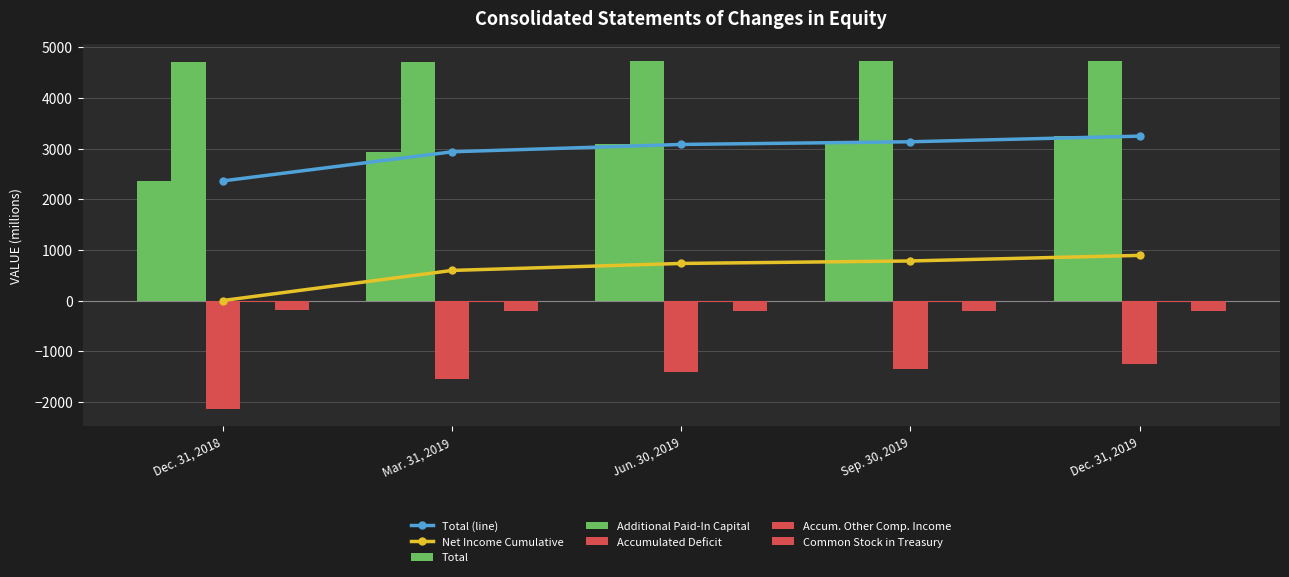

Between Dec. 31, 2018 and Dec. 31, 2019, which is larger?

Dec. 31, 2019